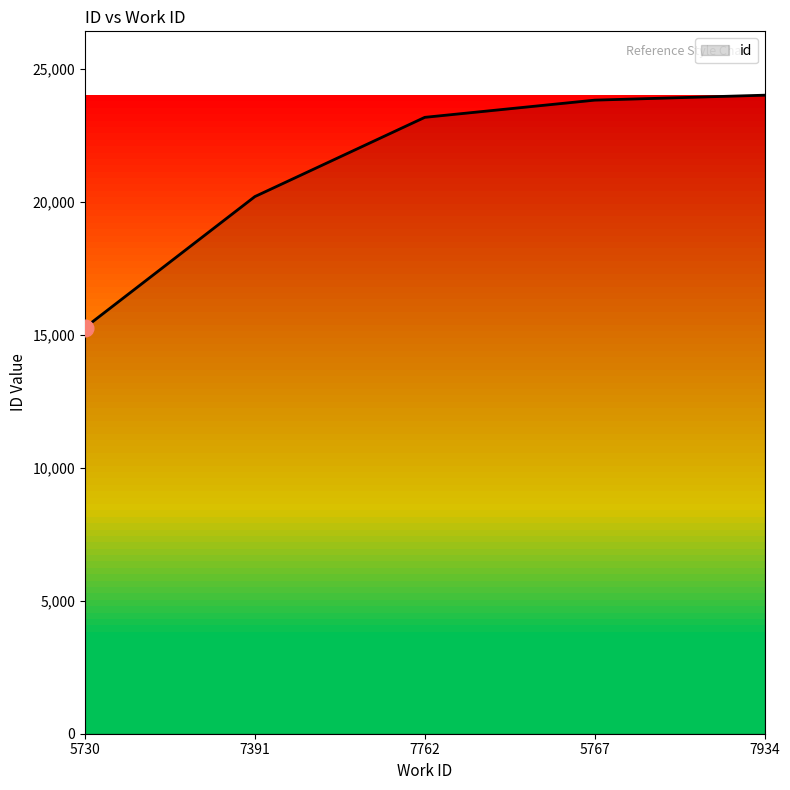

What is the minimum value shown in the chart?

15270